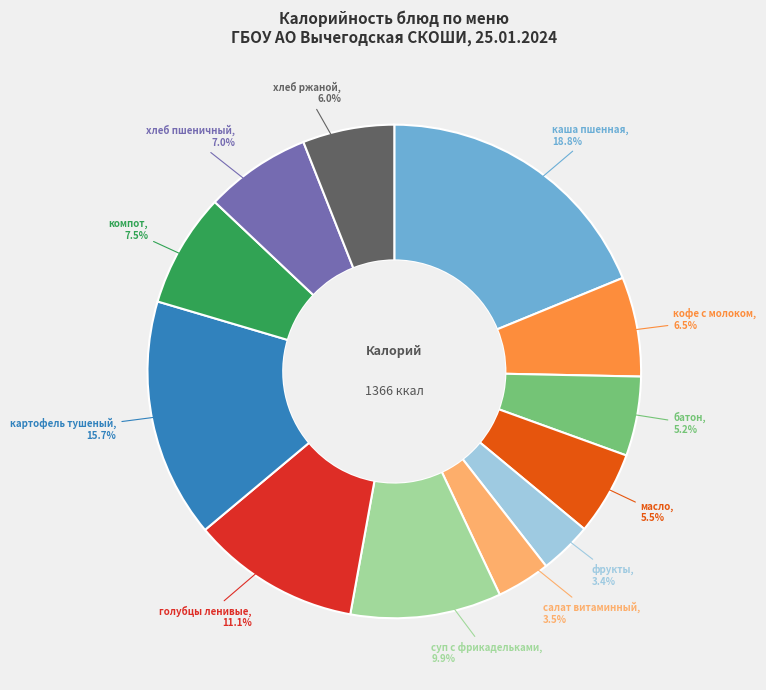

Is there any slice that represents more than half of the pie?

No